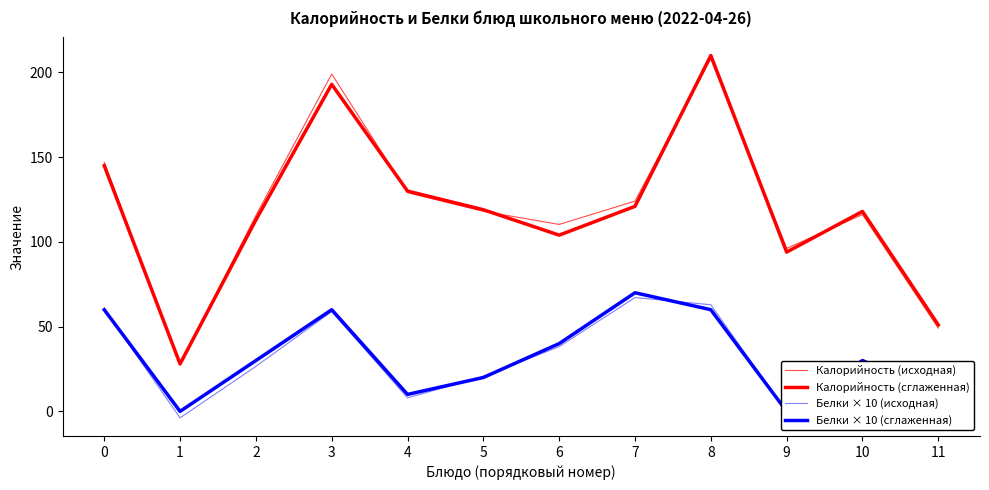

Reading left to right, what are all the values shown in this chart?

Калорийность (исходная): 0=147.0	1=27.4	2=115.6	3=199.1	4=129.1	5=118.1	6=110.3	7=124.1	8=208.1	9=96.2	10=116.1	11=49.1
Калорийность (сглаженная): 0=145.0	1=28.0	2=113.0	3=193.0	4=130.0	5=119.0	6=104.0	7=121.0	8=210.0	9=94.0	10=118.0	11=51.0
Белки × 10 (исходная): 0=60.5	1=-3.8	2=26.6	3=58.9	4=8.0	5=20.6	6=38.2	7=67.2	8=62.9	9=-0.5	10=30.1	11=7.2
Белки × 10 (сглаженная): 0=60.0	1=0.0	2=30.0	3=60.0	4=10.0	5=20.0	6=40.0	7=70.0	8=60.0	9=0.0	10=30.0	11=10.0